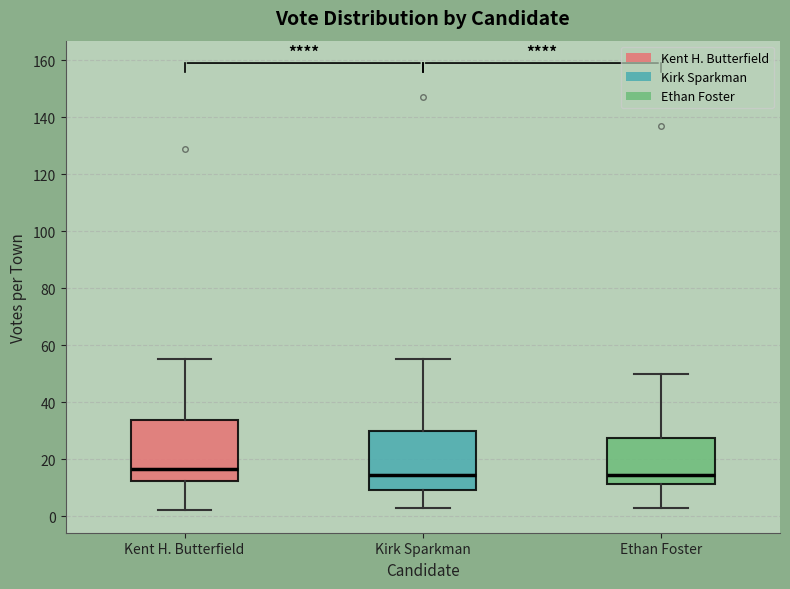

Reading left to right, transcribe this box plot: for each box, give where its median line is, the range the box spans, and where its two whiskers end, as read against the y-axis. The values are not printed on the chart, so give them approximately, as read against the axis.

Kent H. Butterfield: median 16, box 12 to 34, whiskers 2 to 56
Kirk Sparkman: median 14, box 10 to 30, whiskers 4 to 56
Ethan Foster: median 14, box 12 to 28, whiskers 4 to 50